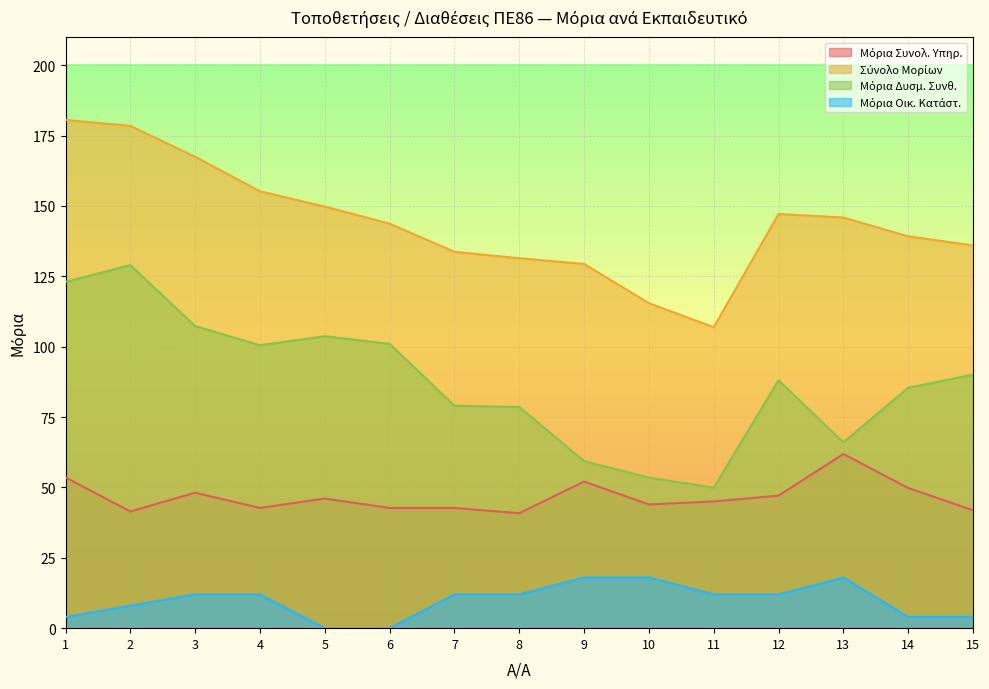

Where does the Σύνολο Μορίων series first go above 143?

1